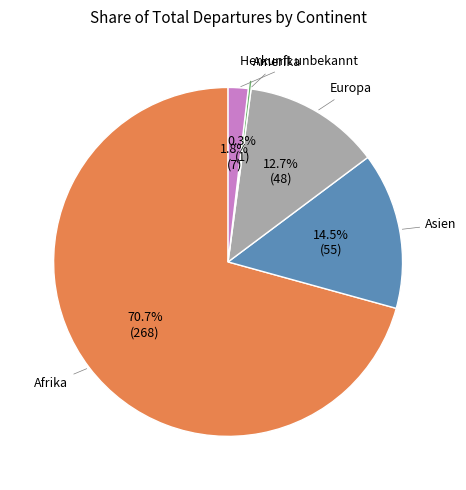

To the nearest percent, what is the difference between the largest and smallest slice percentages?

70%